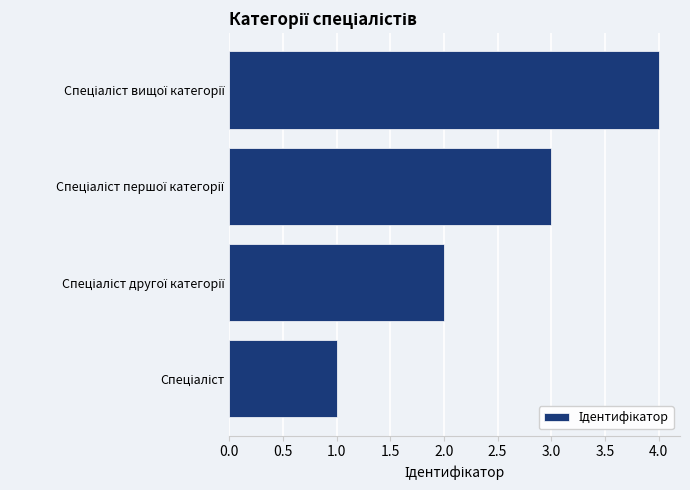

What is the sum of all values?

10